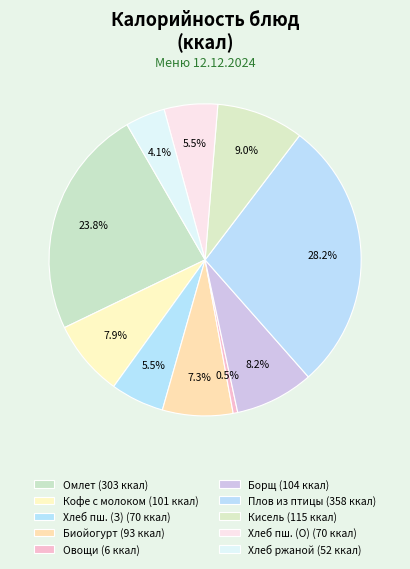

How many slices are in this pie chart?

10